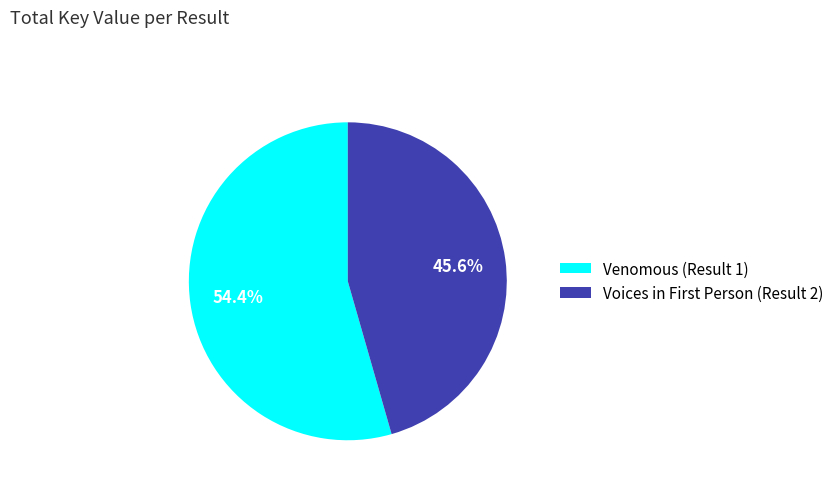

Which category accounts for the majority?

Venomous (Result 1)